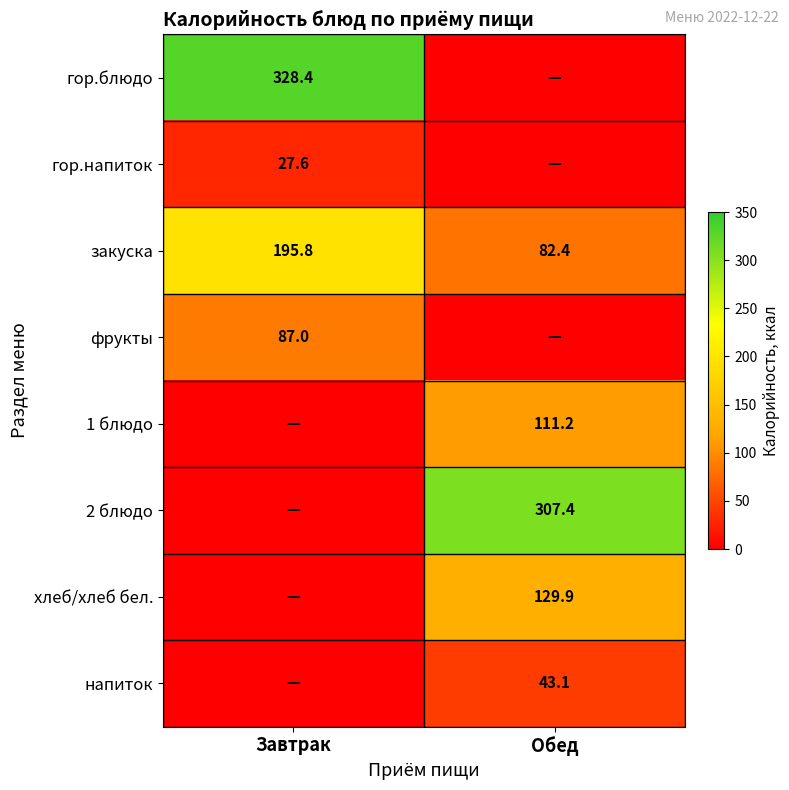

At which label does закуска reach its peak?

Завтрак